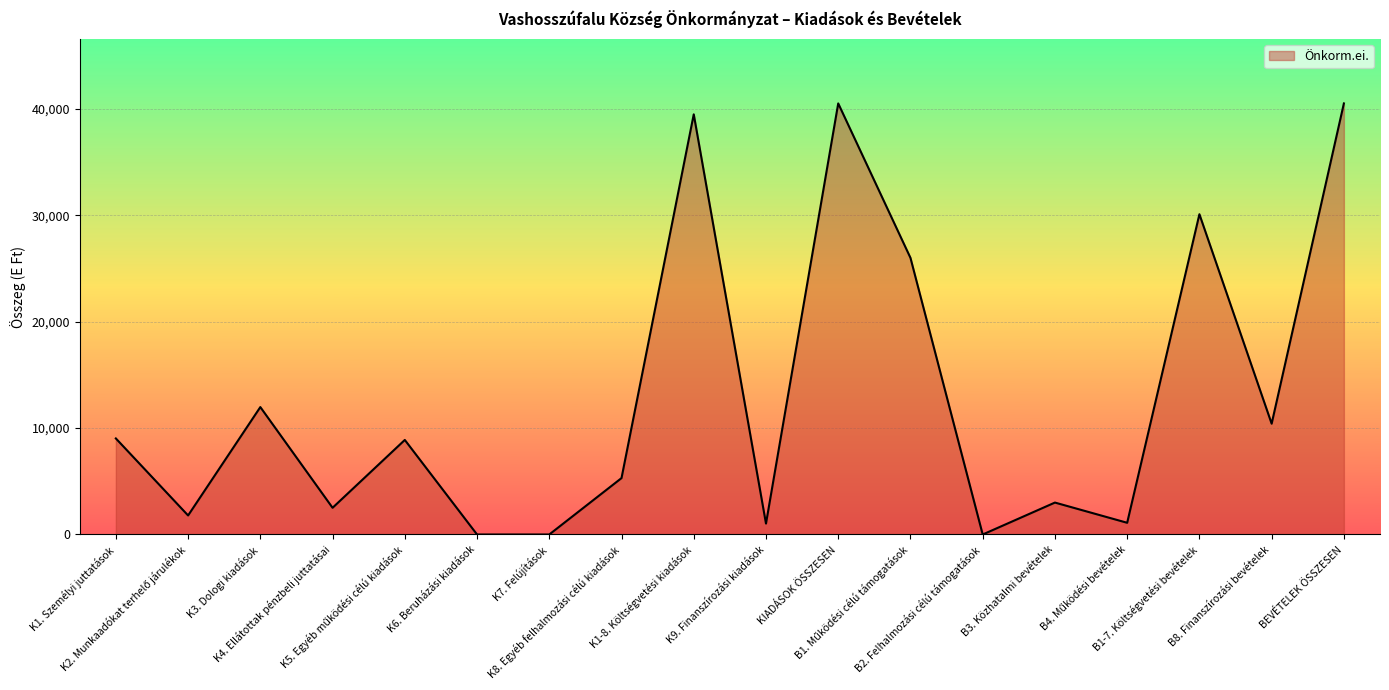

What is the difference between the maximum and minimum values?

40507